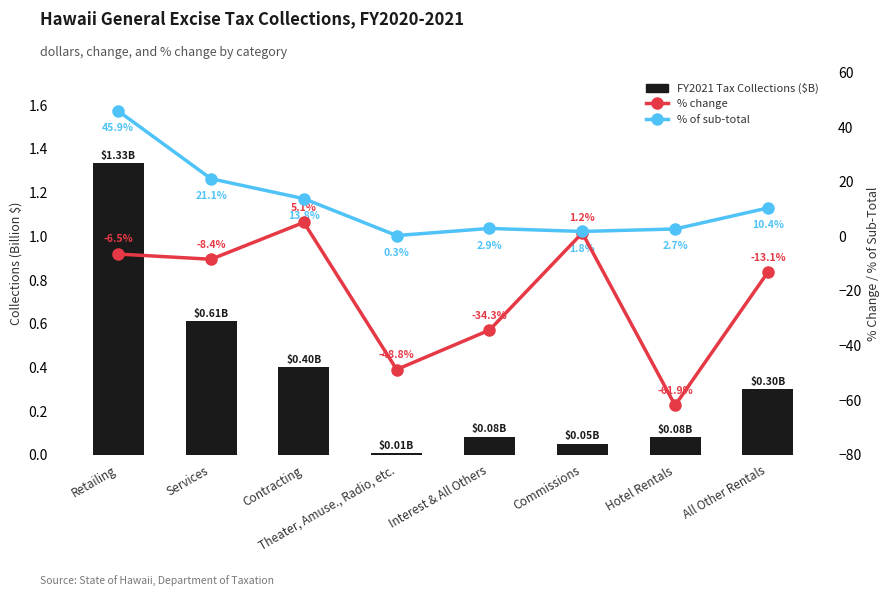

What is the total value across all series at Services?

13.3